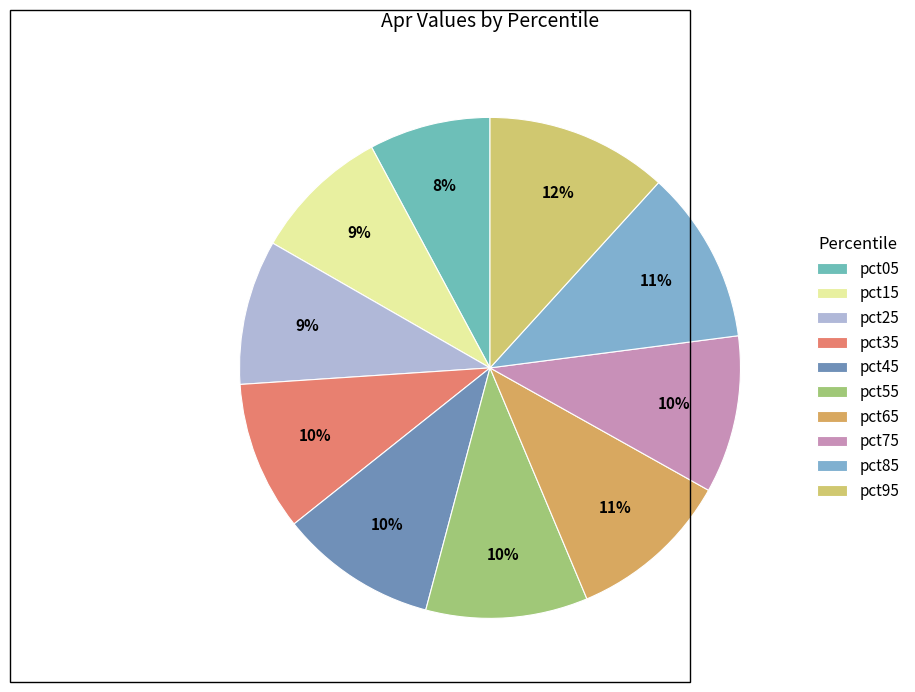

True or false: pct95 accounts for 12% of the total.

True